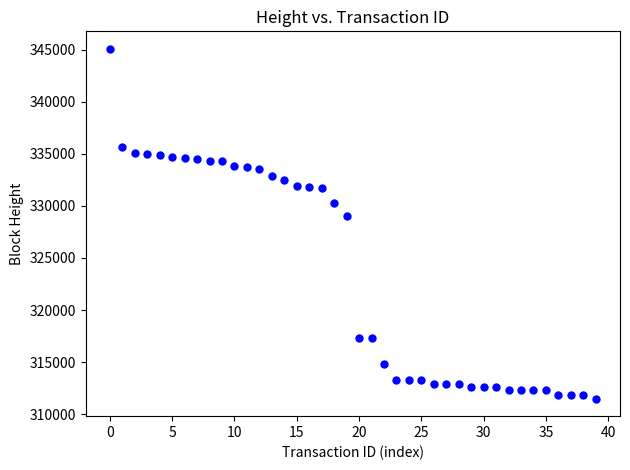

What is the range of Y values (max minus min)?

33586